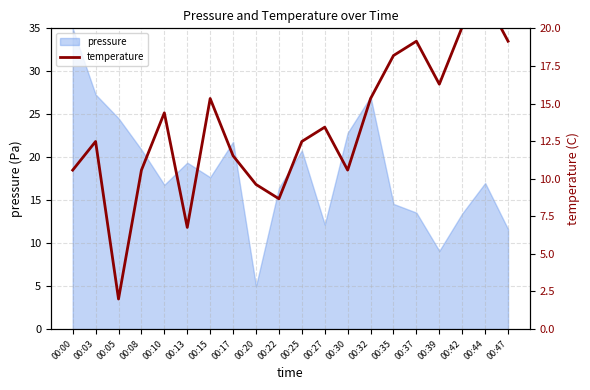

List the labels in order of value, largest first.

00:44, 00:42, 00:37, 00:47, 00:35, 00:39, 00:15, 00:32, 00:10, 00:27, 00:03, 00:25, 00:17, 00:00, 00:08, 00:30, 00:20, 00:22, 00:13, 00:05